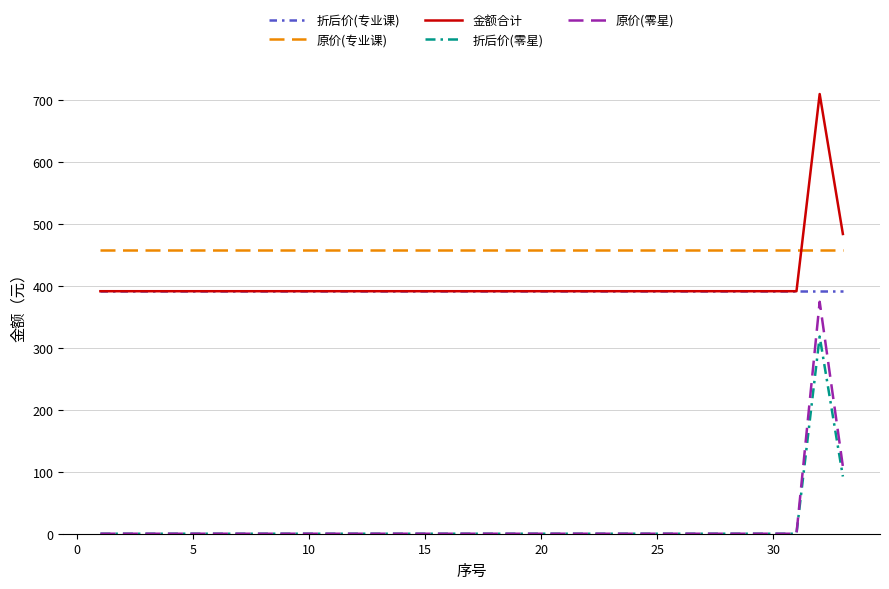

True or false: 折后价(零星) and 金额合计 cross at least once.

False